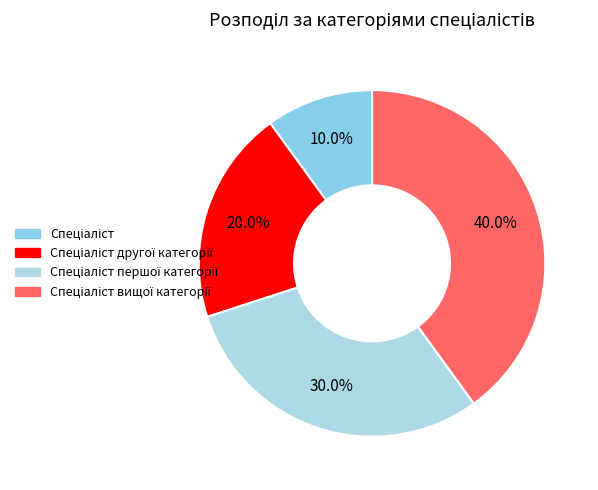

Count the number of slices in the pie.

4